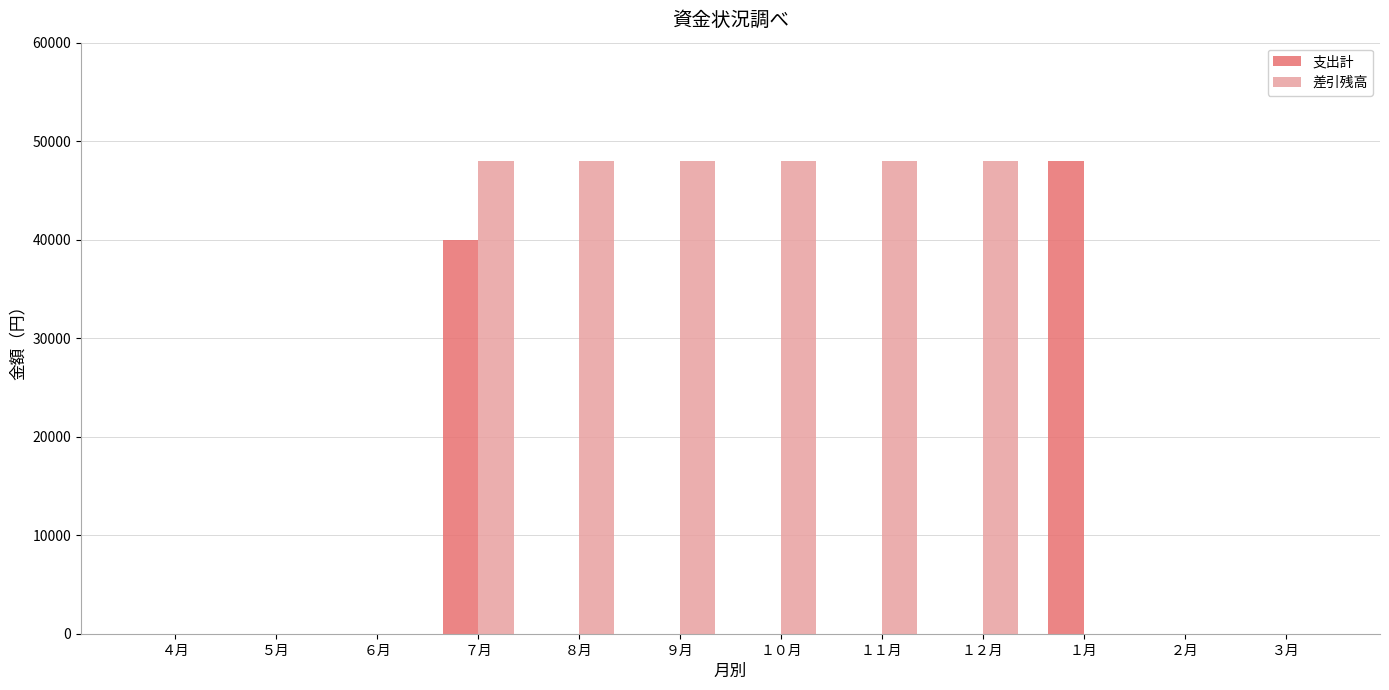

Reading left to right, transcribe all the data shown in this chart.

支出計: 0	0	0	40000	0	0	0	0	0	48000	0	0
差引残高: 0	0	0	48000	48000	48000	48000	48000	48000	0	0	0